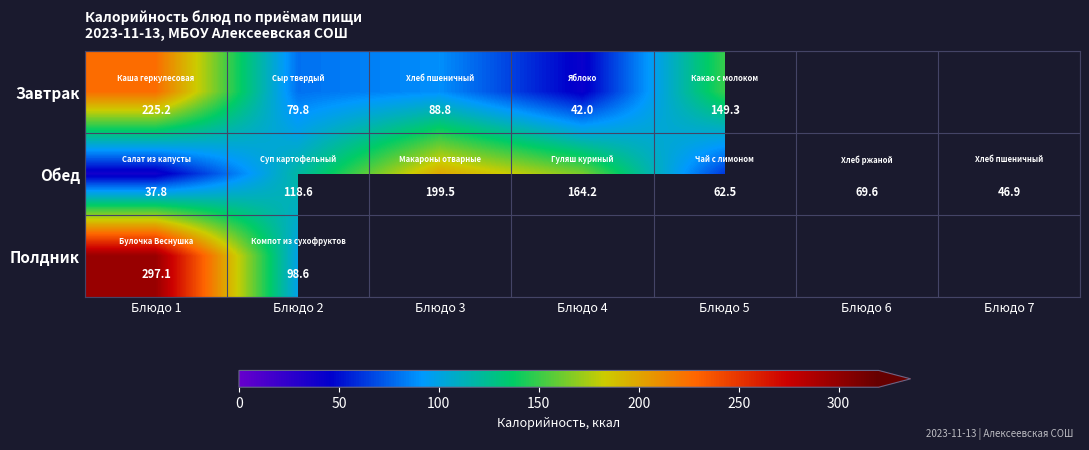

What is the total value across all series at Блюдо 2?

297.0